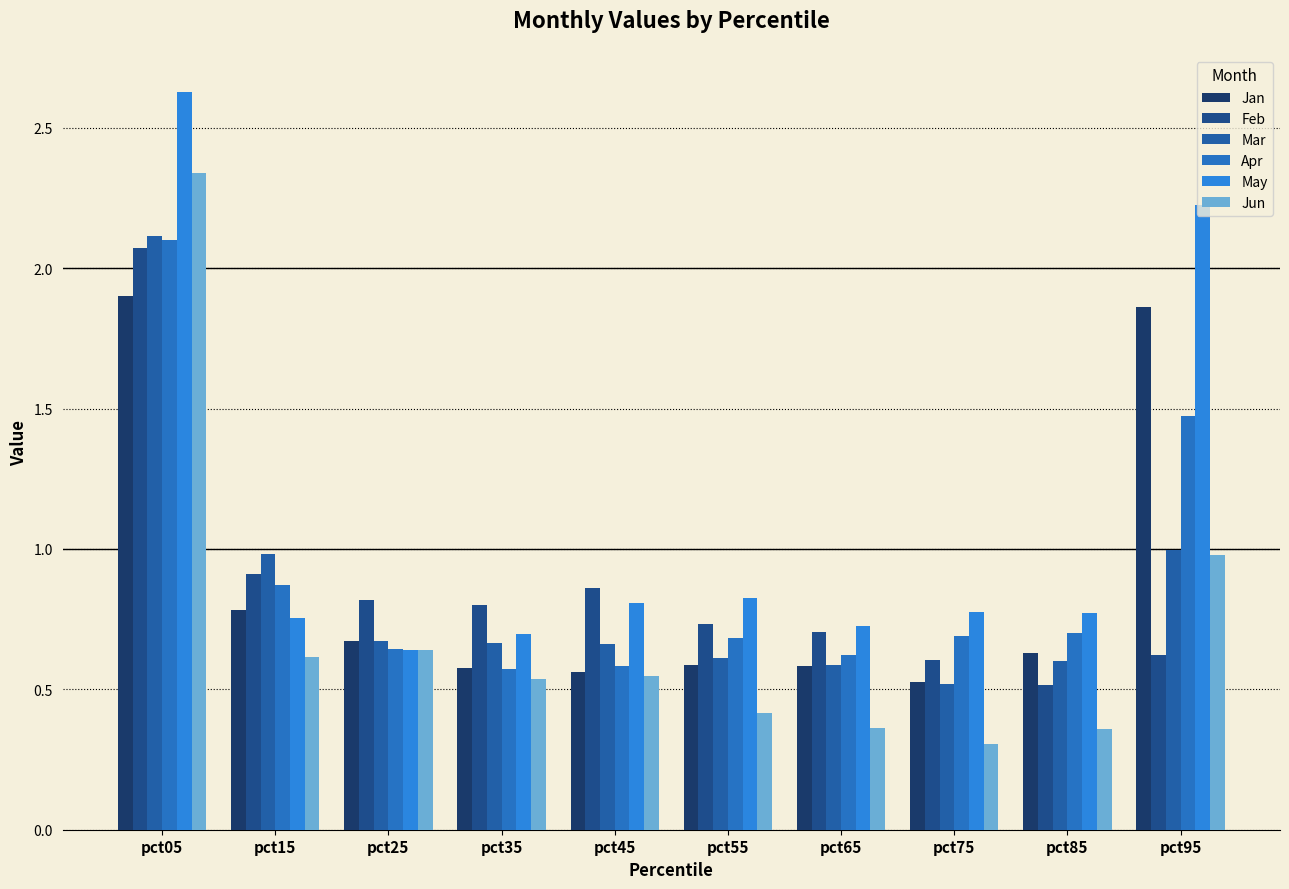

What is the sum of all Jan values?

8.7